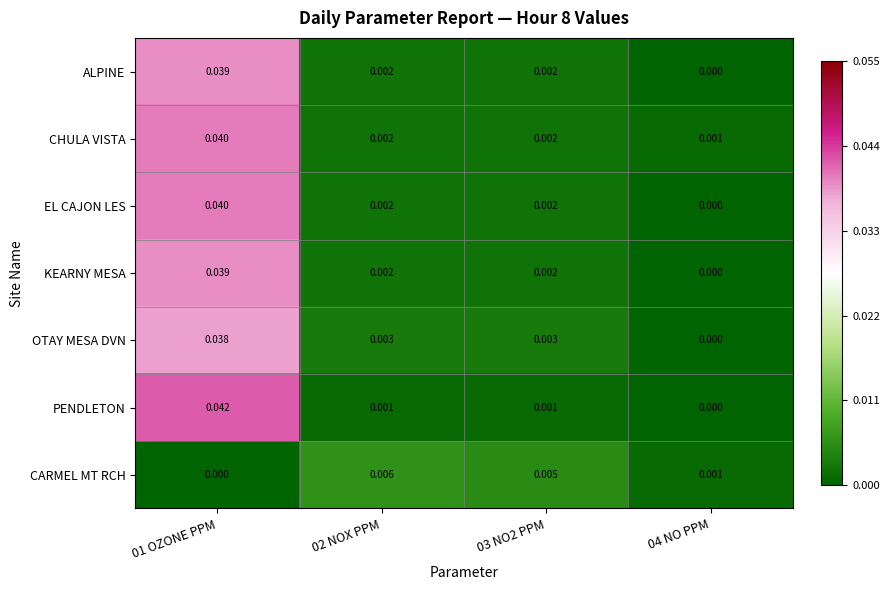

Which series changed the most between 01 OZONE PPM and 04 NO PPM?

PENDLETON